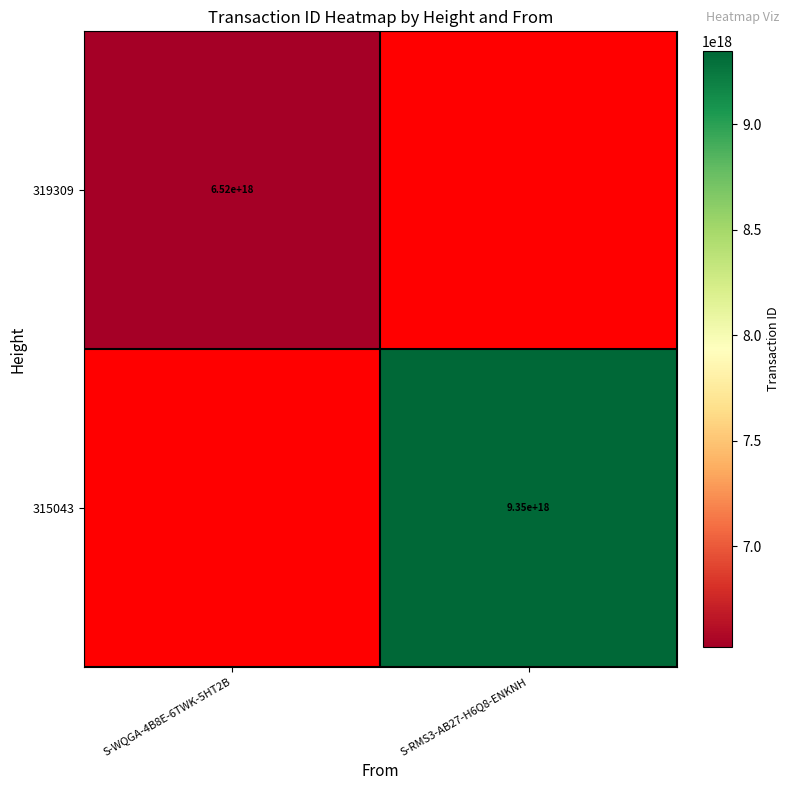

Is the value of 315043 at S-RMS3-AB27-H6Q8-ENKNH greater than the value of 319309 at S-WQGA-4B8E-6TWK-5HT2B?

Yes